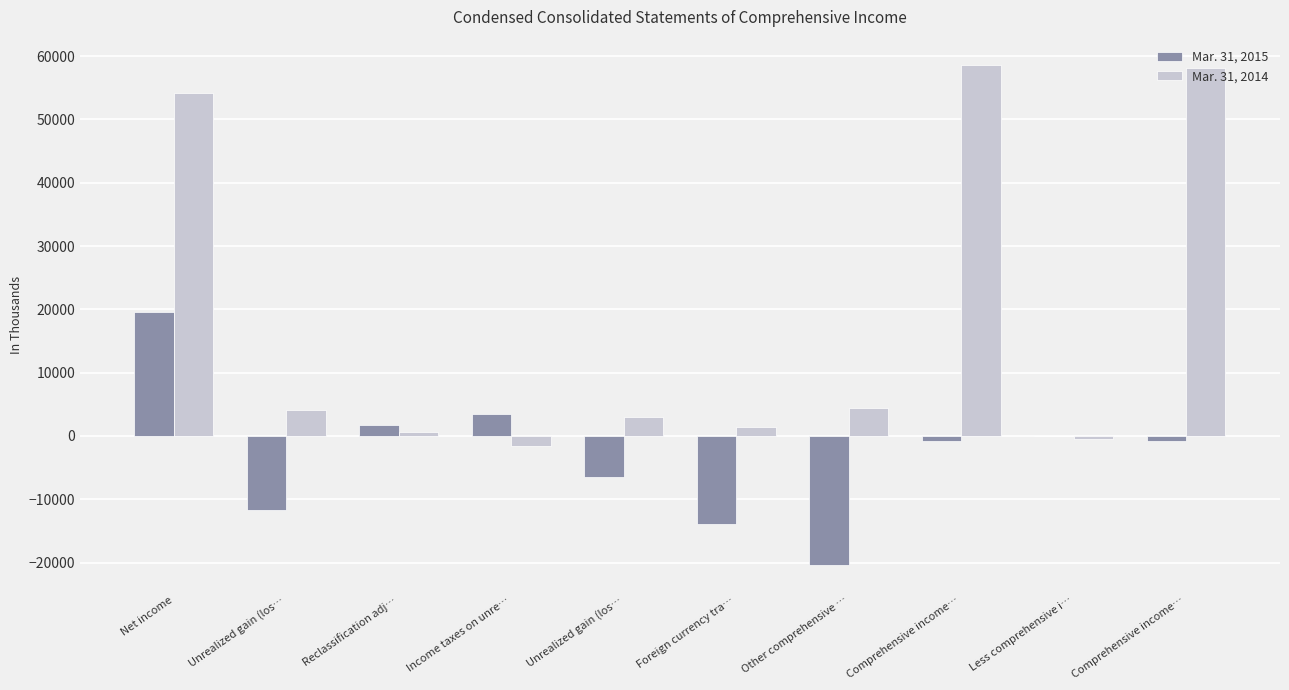

How many series are shown in this chart?

2